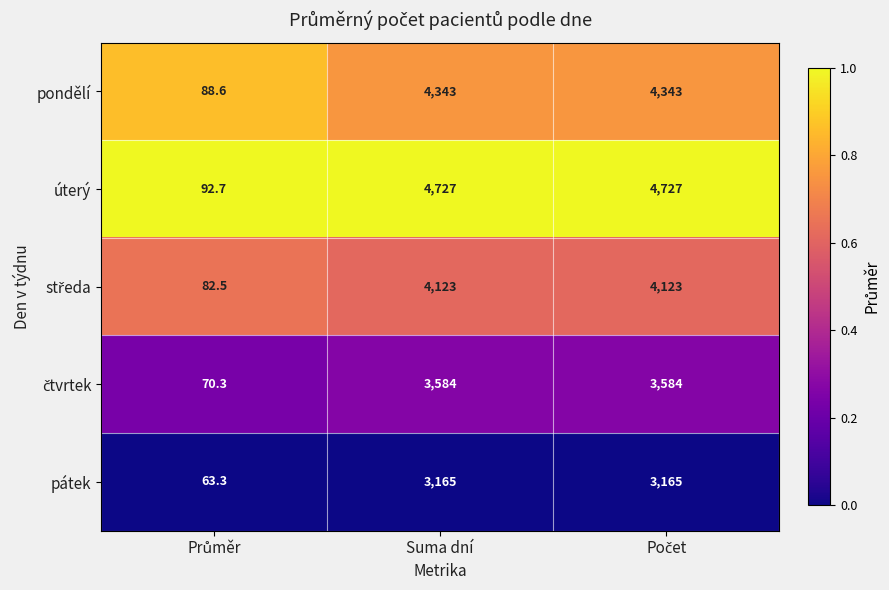

Which series has the largest total across all categories?

úterý